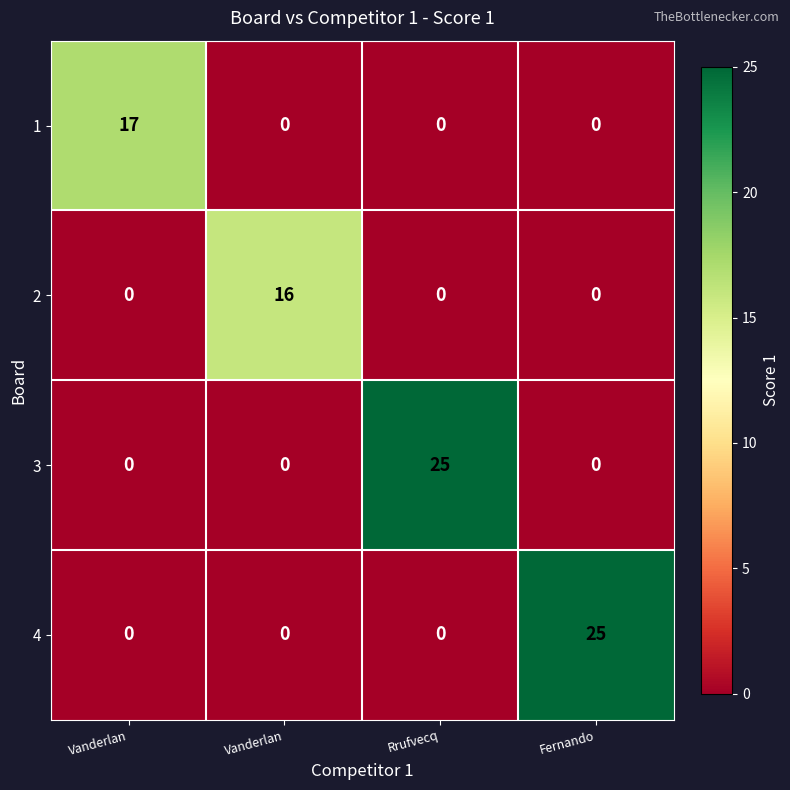

What is the difference between the highest and lowest values at Vanderlan?

17